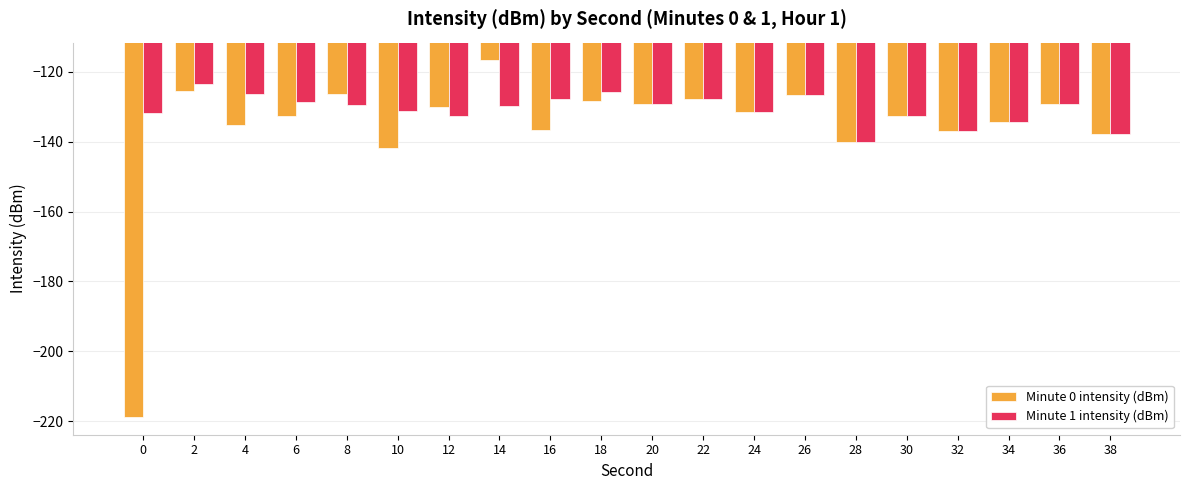

What is the value of the Minute 1 intensity (dBm) bar at the 9th from the left?

-127.9